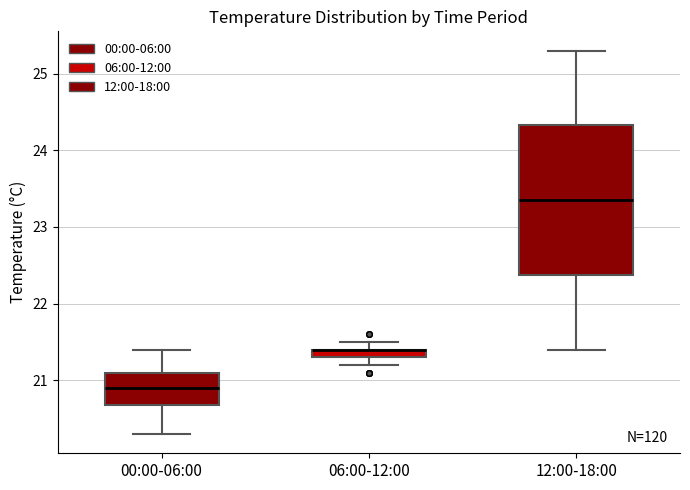

Comparing the boxes themselves (not the whiskers), which one is the tallest?

12:00-18:00